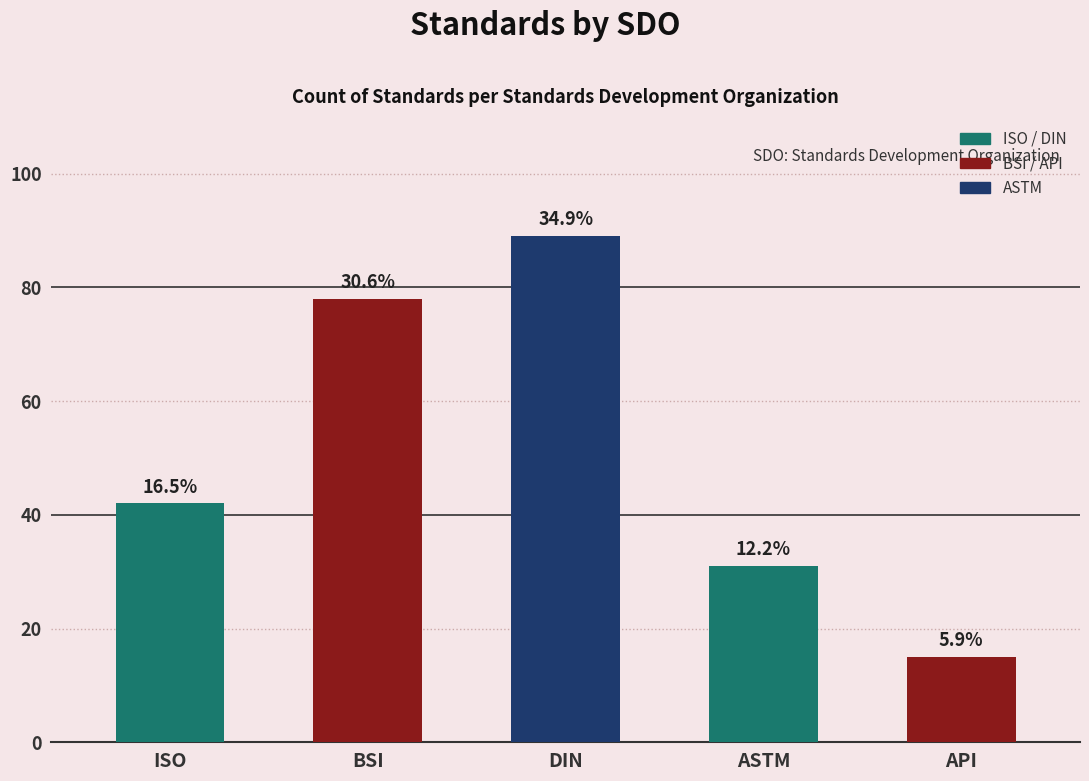

What is the change in value from DIN to ASTM?

-58